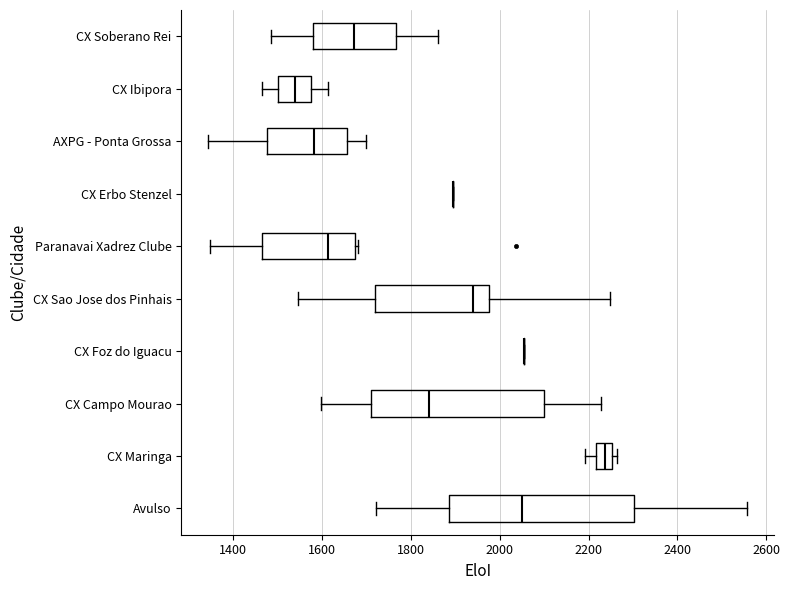

Which box is the widest, from its left edge to its right edge?

Avulso